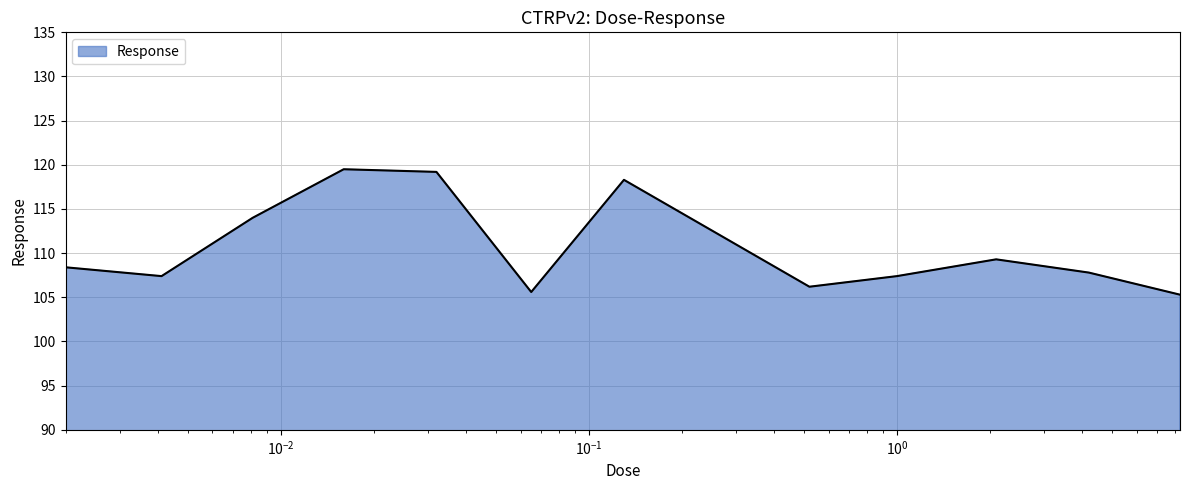

How many values are below 108?

6